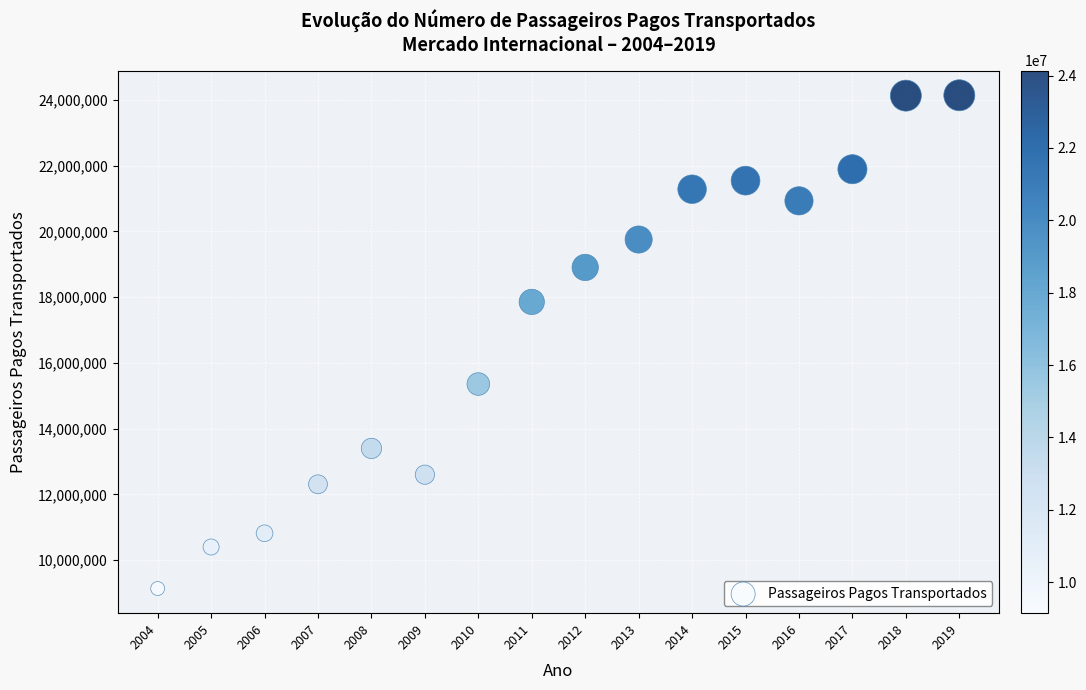

What is the range of X values (max minus min)?

15